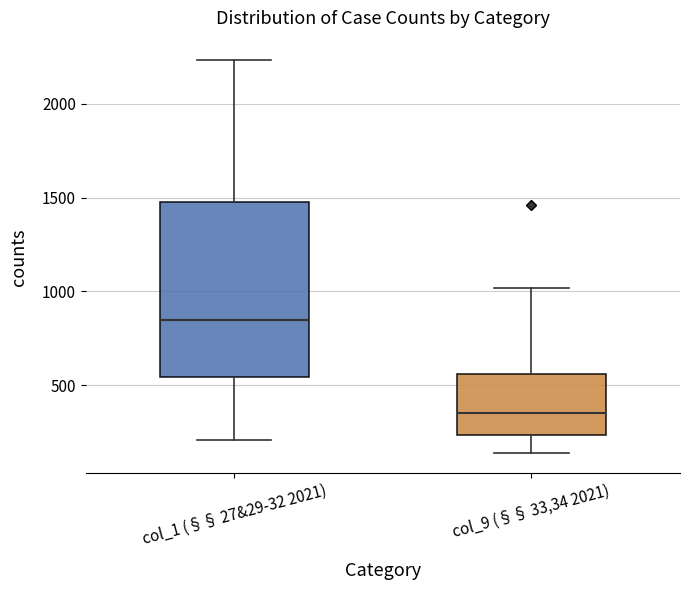

Where does the lower whisker of the box for col_9 (§§ 33,34 2021) end on the y-axis? The values are not printed on the chart, so give them approximately, as read against the axis.

150